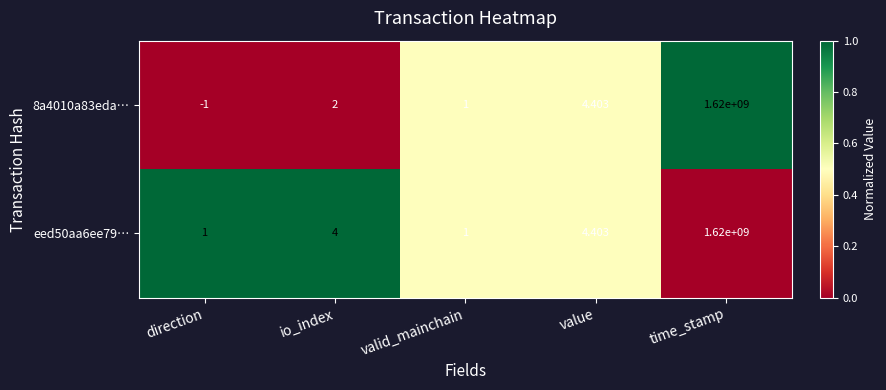

Rank the categories by 8a4010a83eda… value from lowest to highest.

direction, valid_mainchain, io_index, value, time_stamp